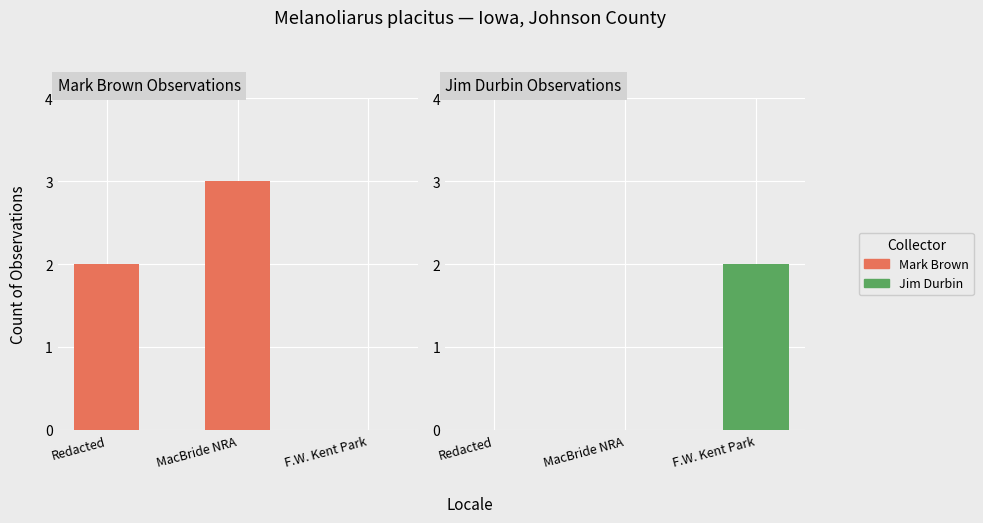

Reading right to left, what are all the values shown in this chart?

Mark Brown: 0	3	2
Jim Durbin: 2	0	0